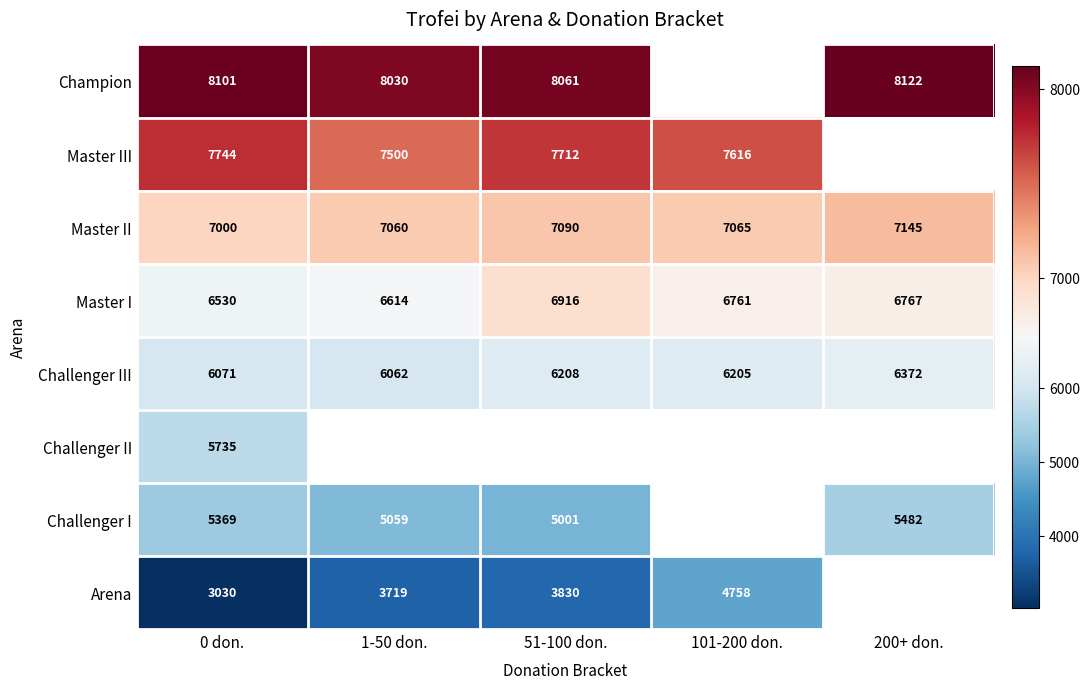

Is it true that Master I equals 6761 at 101-200 don.?

True